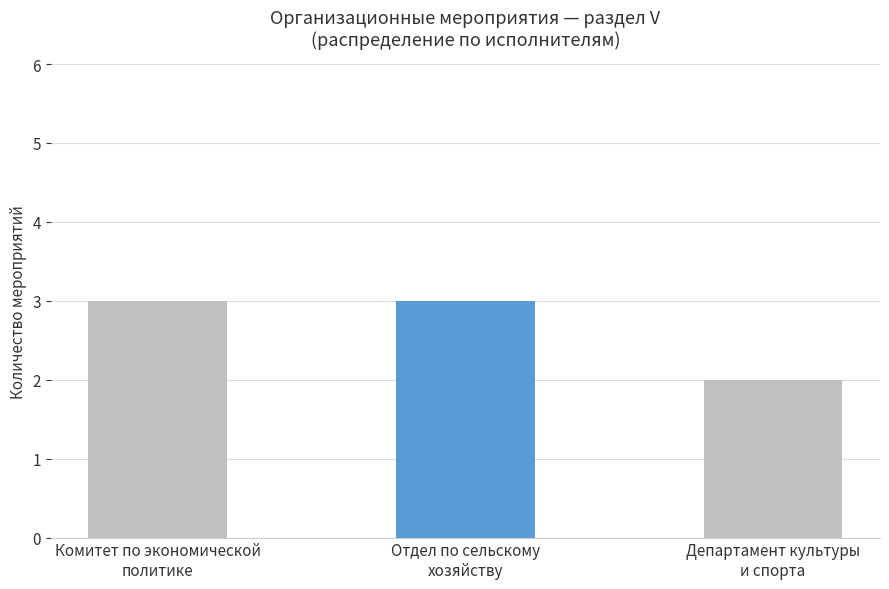

Read the value at Комитет по экономической
политике.

3